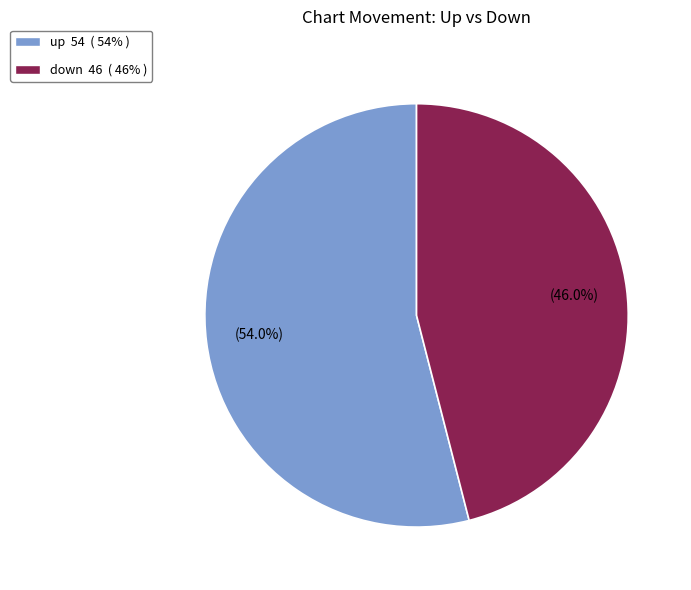

Which slice is the smallest?

down